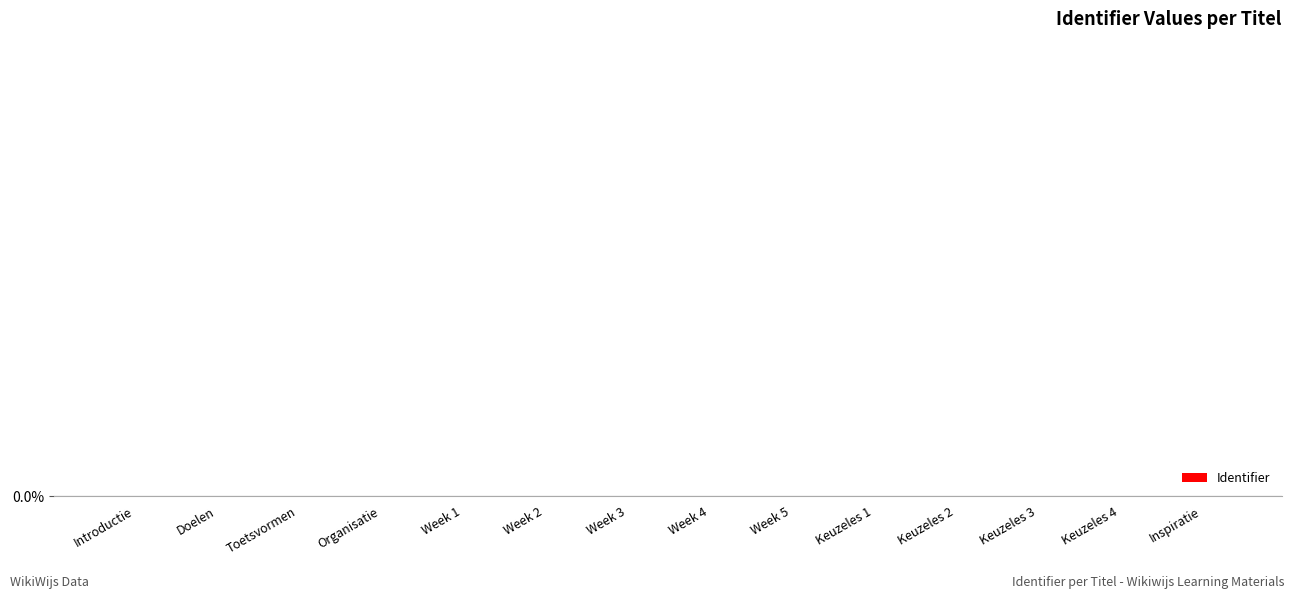

Rank the categories by value from highest to lowest.

Inspiratie, Keuzeles 4, Keuzeles 3, Keuzeles 2, Keuzeles 1, Week 5, Week 4, Week 3, Week 2, Week 1, Organisatie, Toetsvormen, Doelen, Introductie